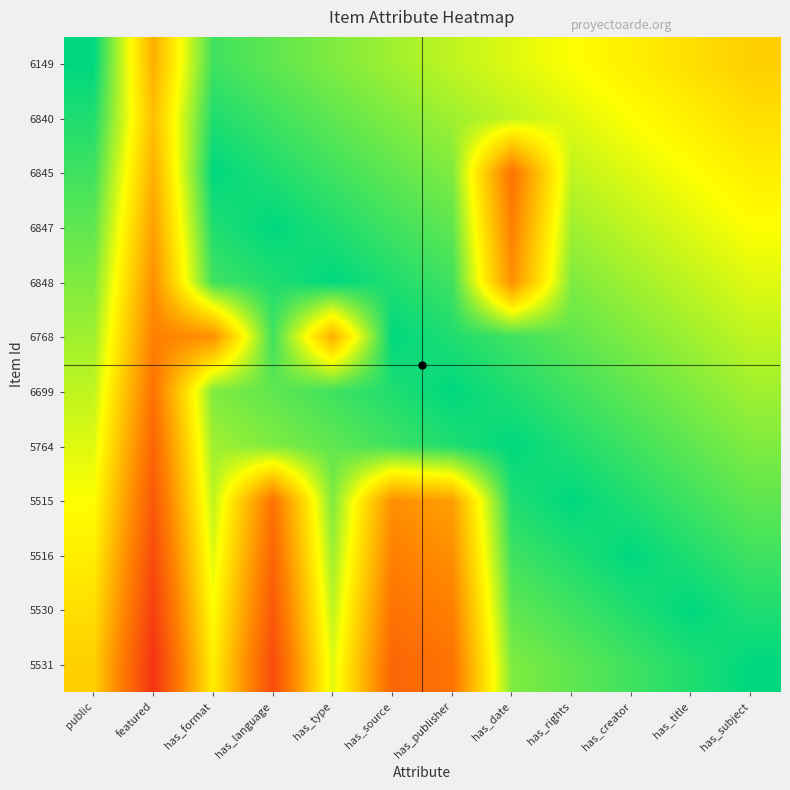

Rank the series by their maximum value, from highest to lowest.

6149, 6845, 6847, 6848, 6768, 6699, 5764, 5515, 5516, 5530, 5531, 6840